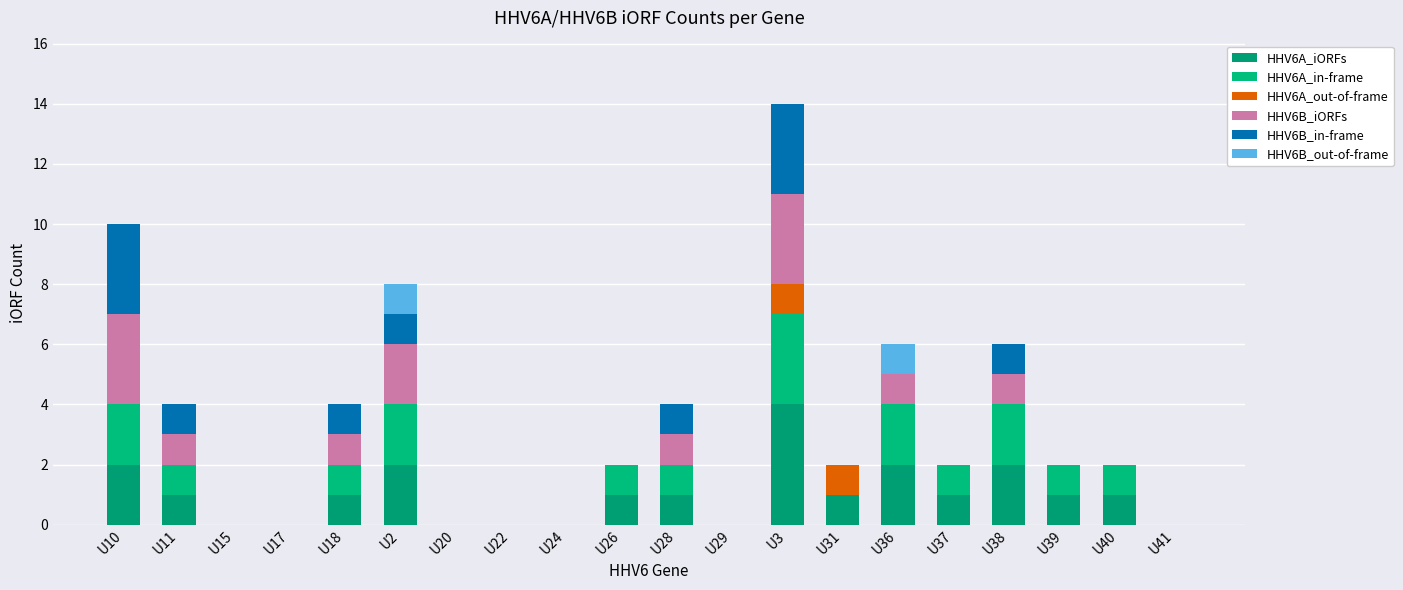

True or false: HHV6B_in-frame has a value of 0 at U2.

False